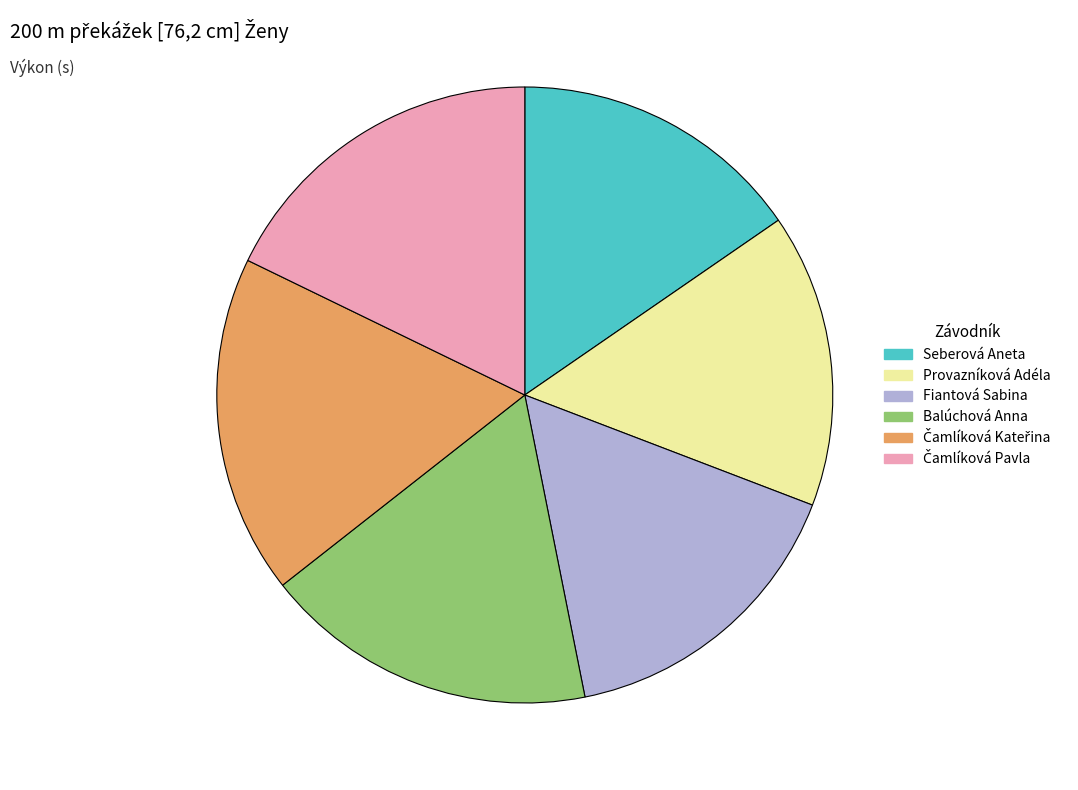

True or false: Fiantová Sabina accounts for 26% of the total.

False